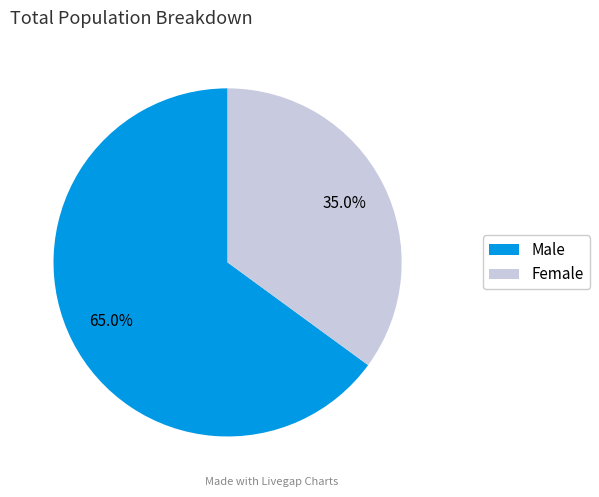

Do Male and Female together represent more than half of the pie?

Yes